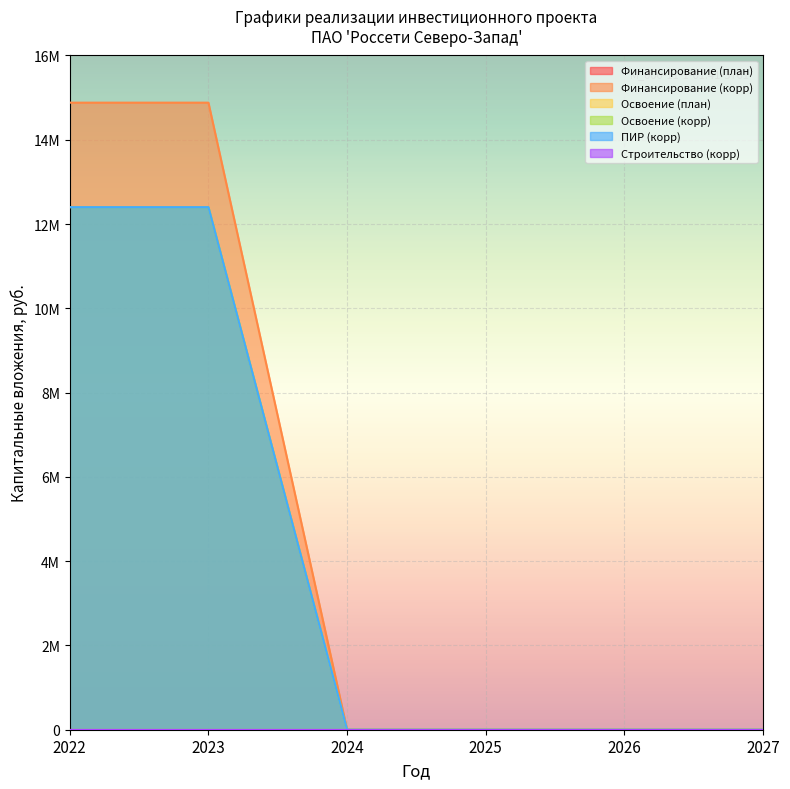

True or false: ПИР (корр) has more than 0 points higher than both neighbors.

False